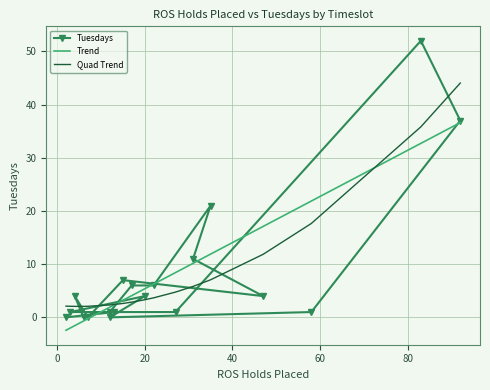

Does the chart have visible grid lines?

Yes